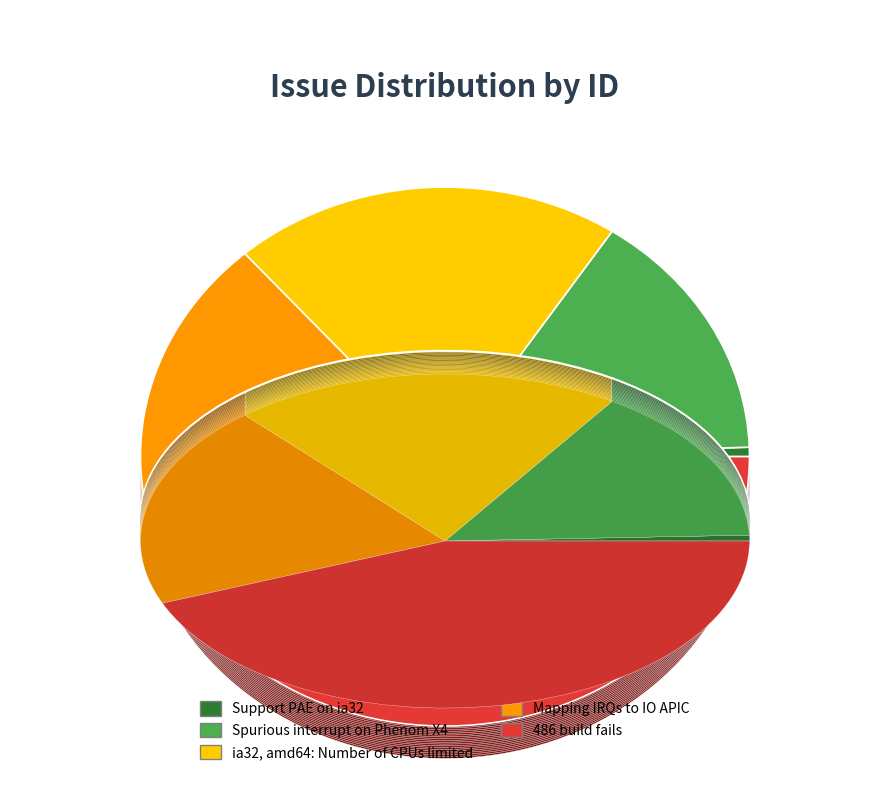

Is there a majority slice in this chart?

No